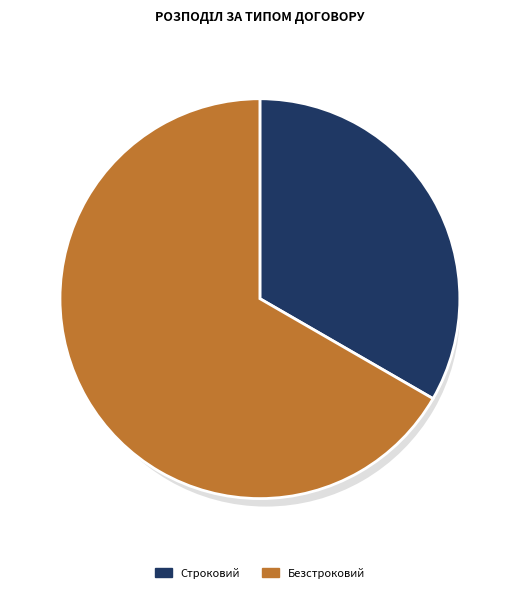

What is the total percentage of Безстроковий and Строковий?

100.0%